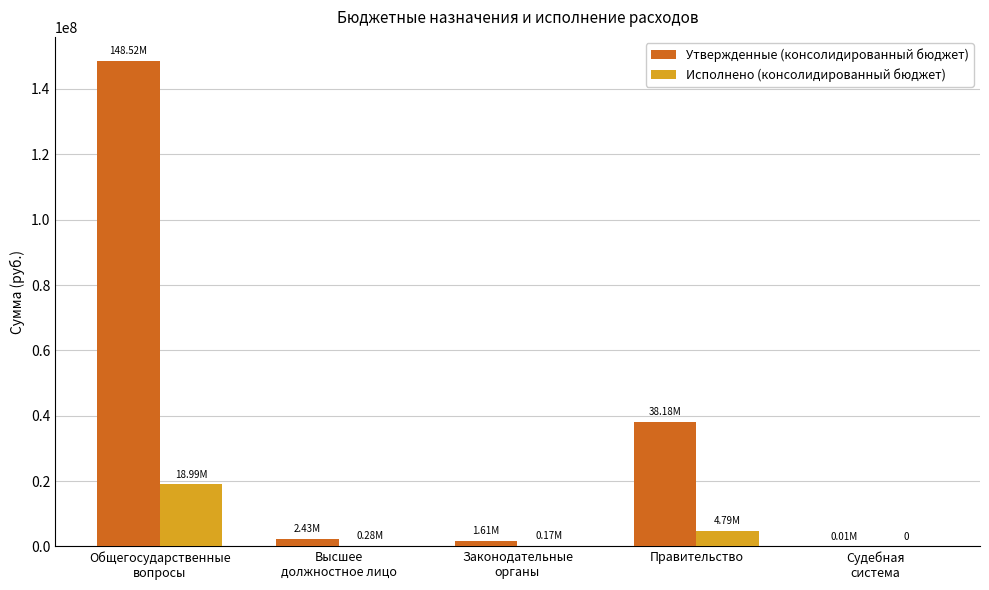

The Исполнено (консолидированный бюджет) series shows 0.0 at Судебная
система. True or false?

True